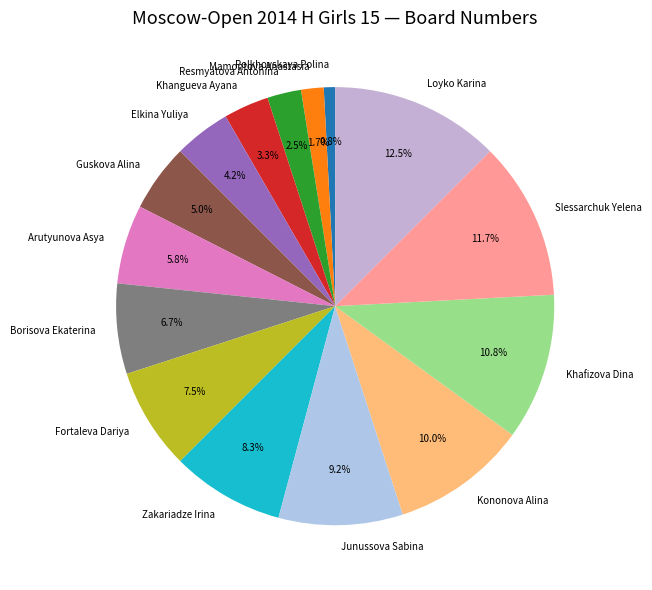

Between Elkina Yuliya and Borisova Ekaterina, which is larger?

Borisova Ekaterina